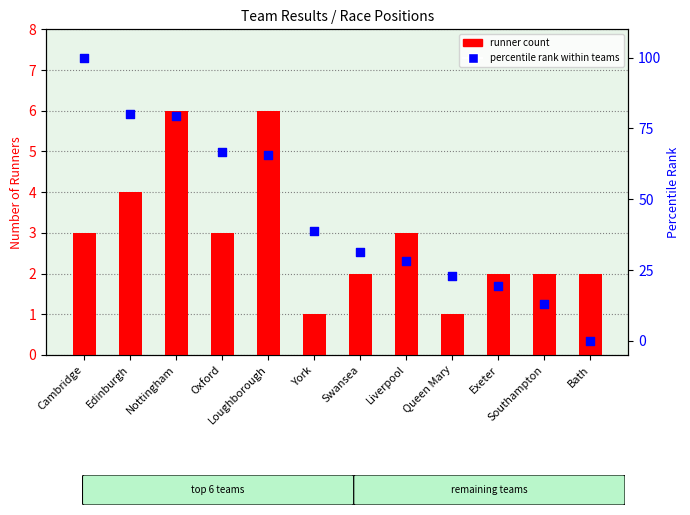

Which series has the largest total across all categories?

percentile rank within teams